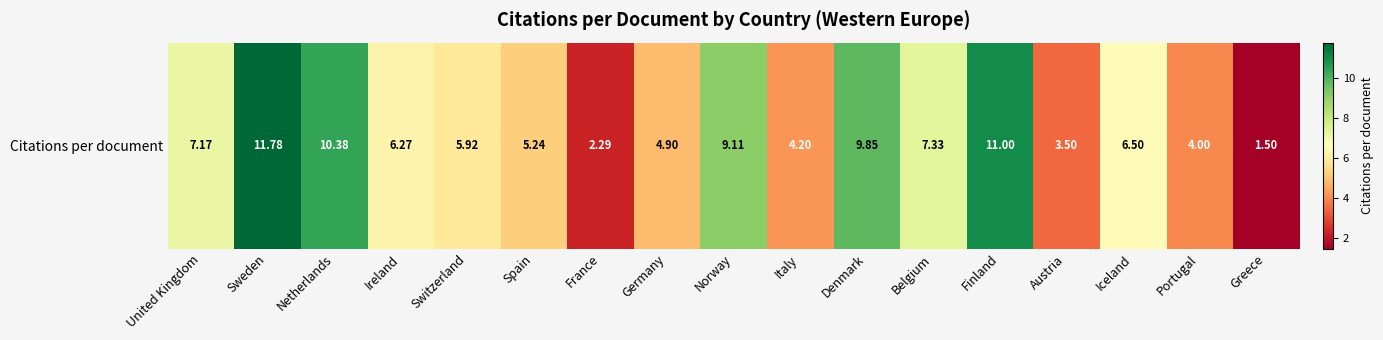

Is it true that the value at Iceland is 10.1?

False